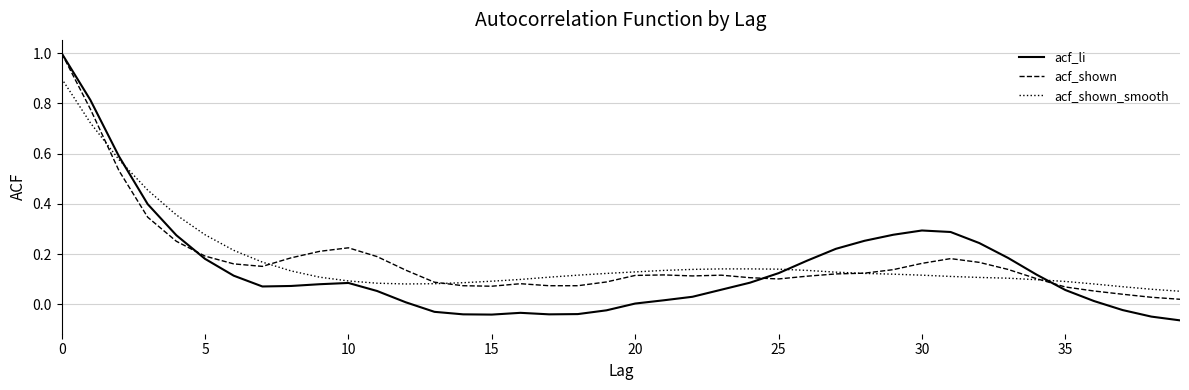

Which series has the largest range (max minus min)?

acf_li